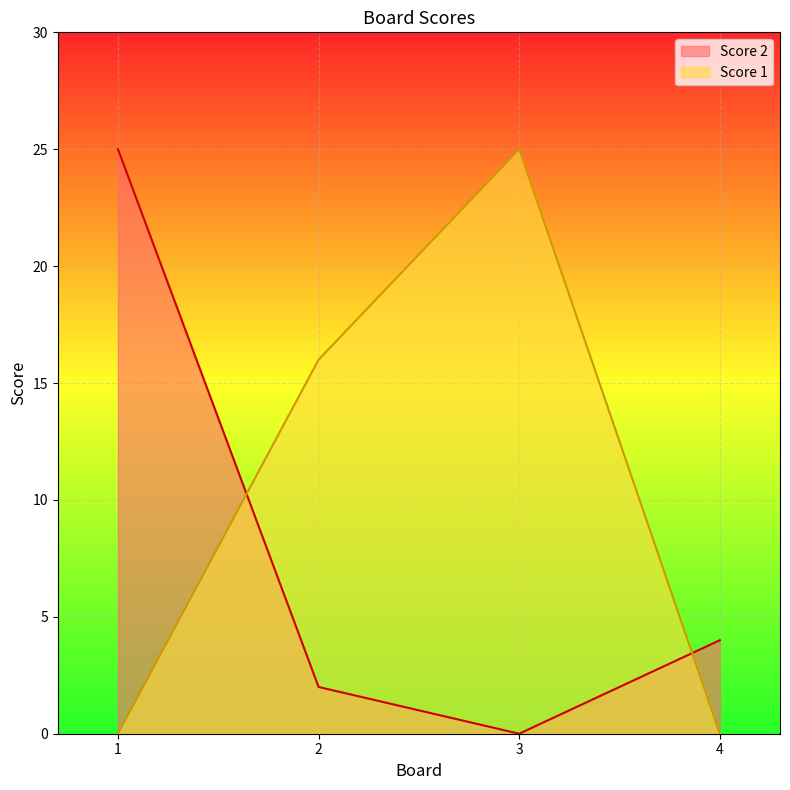

Rank the series by their average value, from lowest to highest.

Score 2, Score 1